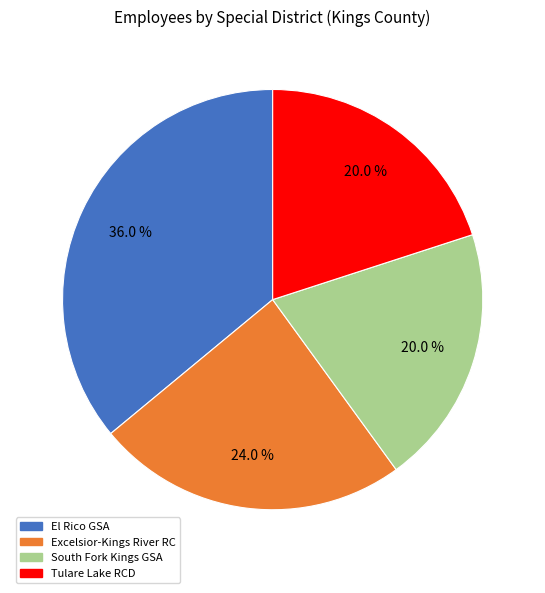

Does any single category account for the majority?

No